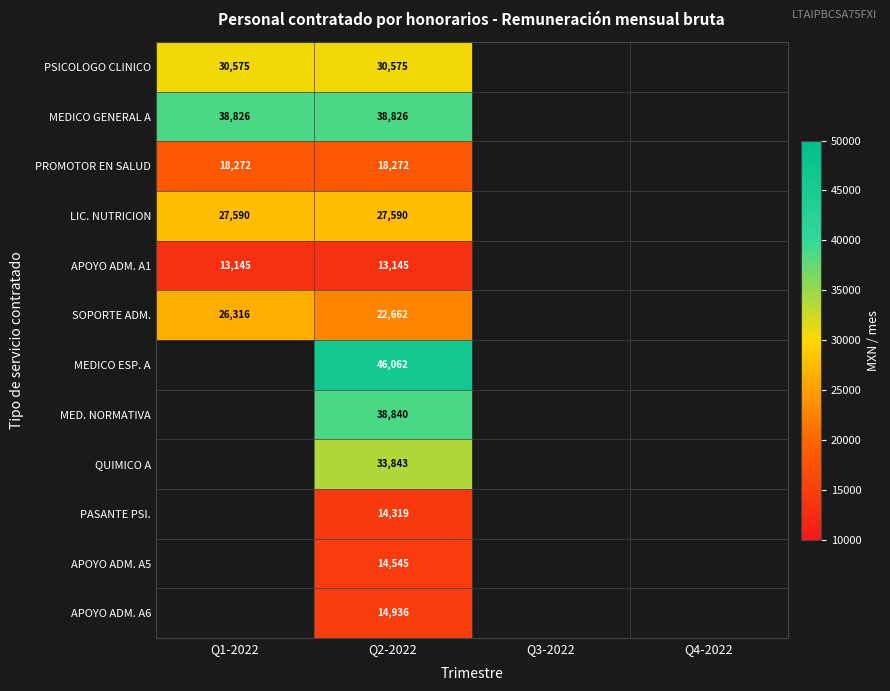

What is the difference between the highest and lowest values at Q2-2022?

32917